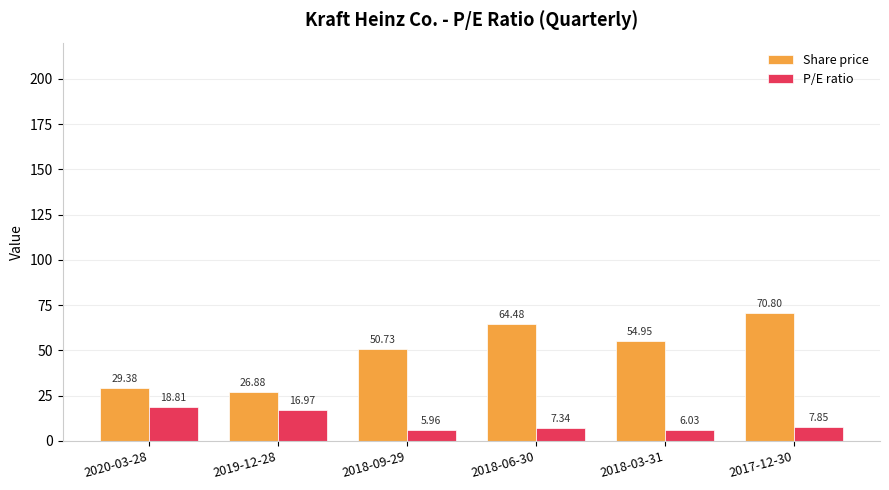

How many categories are shown in the chart?

6